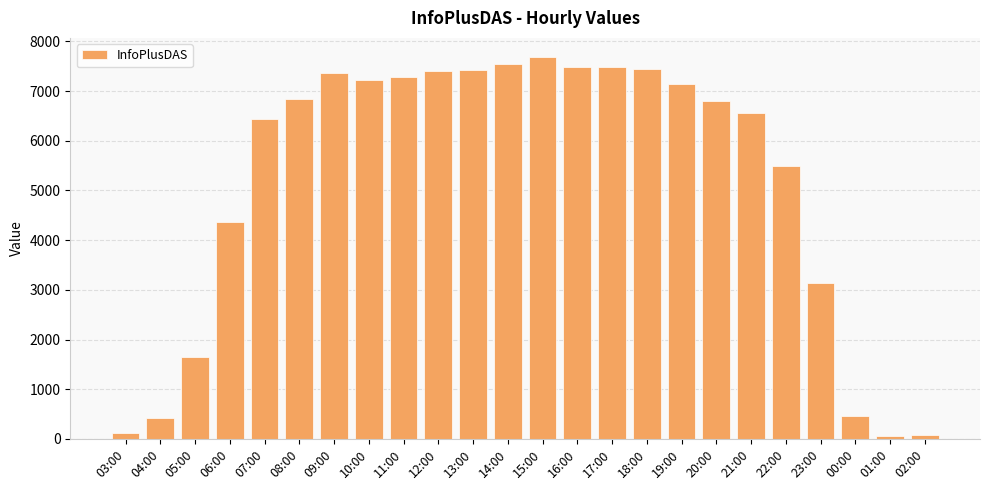

What position from the right is 11:00?

16